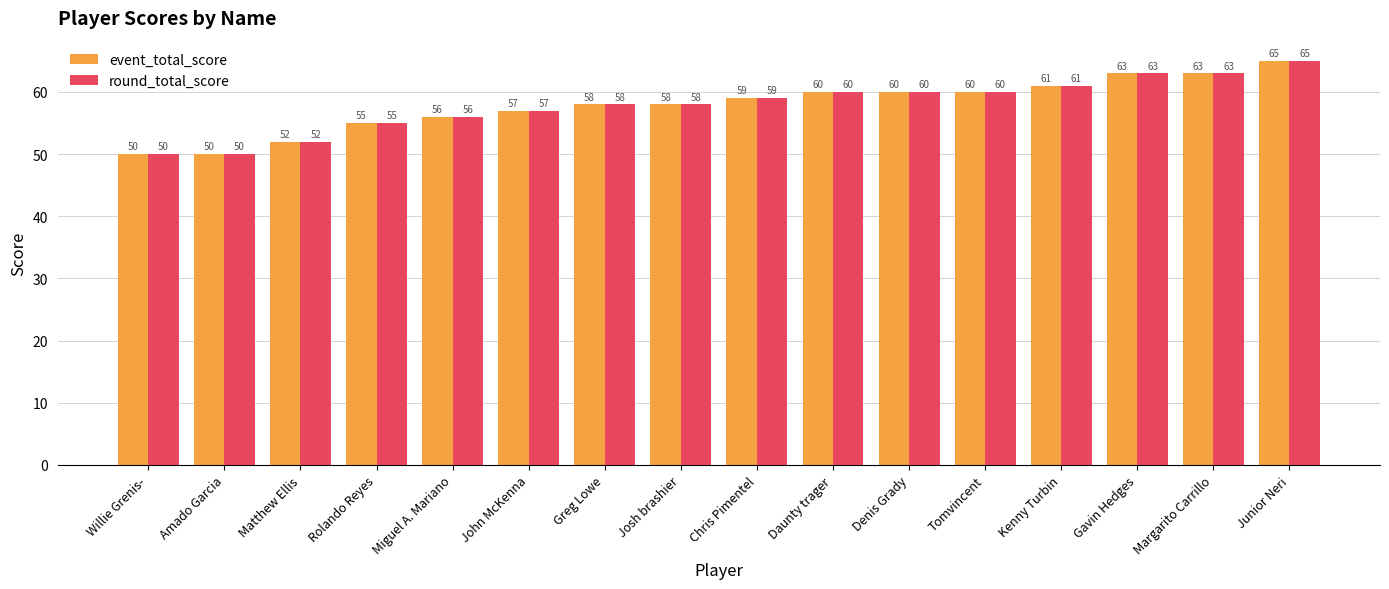

Is it true that event_total_score equals 83 at Gavin Hedges?

False